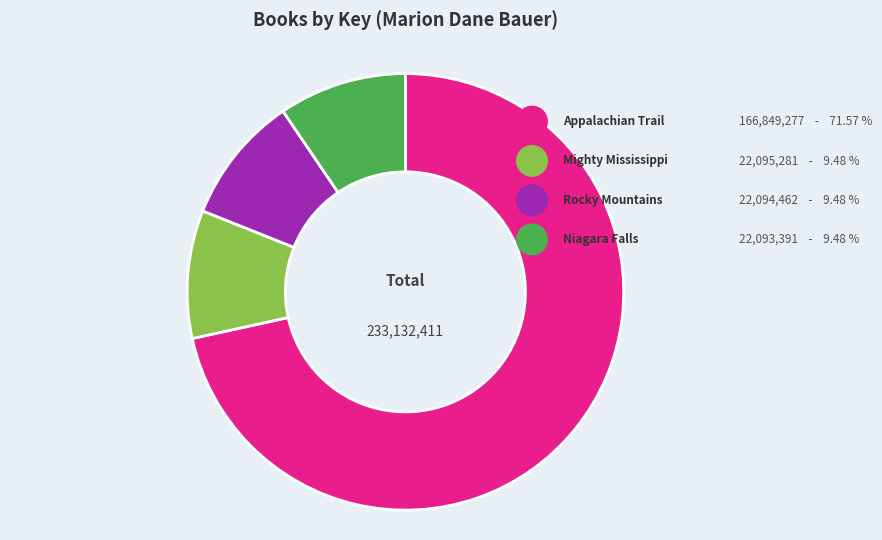

Rank the categories by value from highest to lowest.

Appalachian Trail, Mighty Mississippi, Rocky Mountains, Niagara Falls